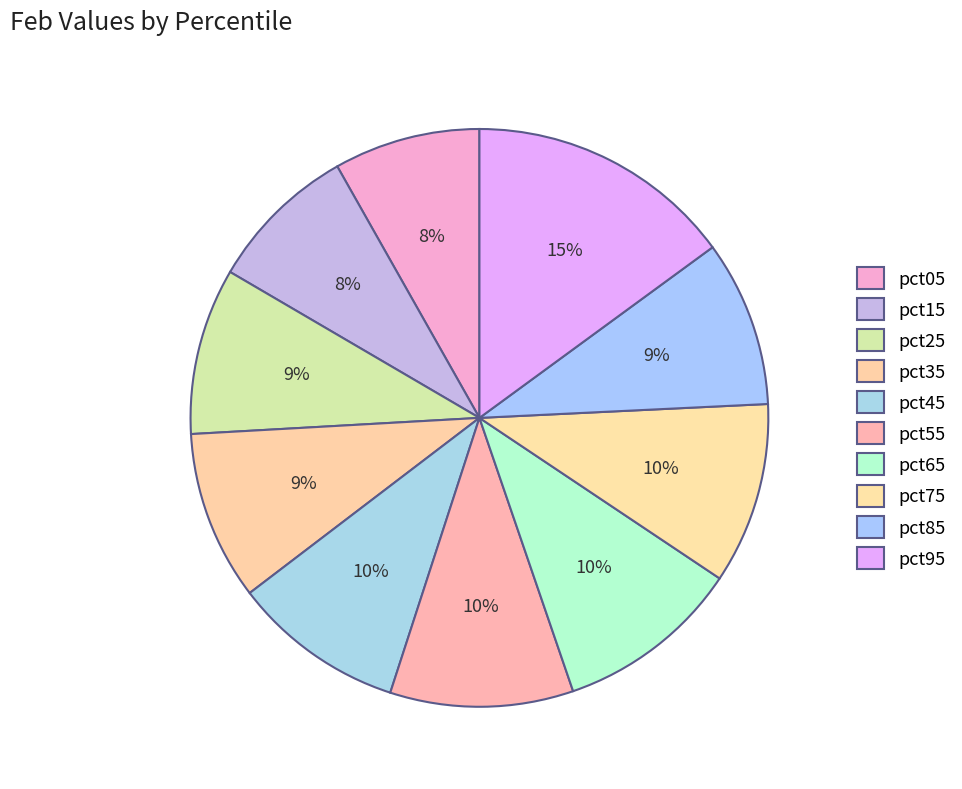

Is it true that pct85 is 2% of the pie?

False